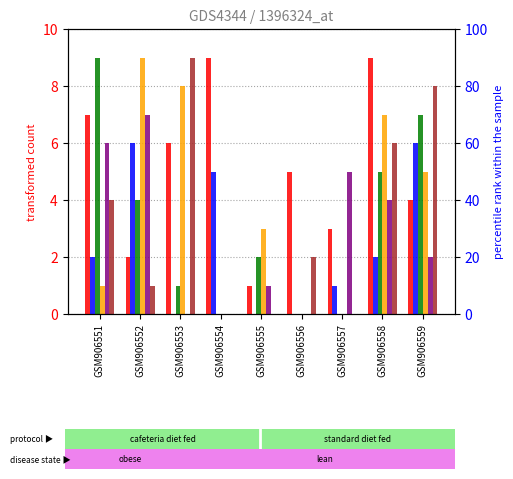

What is the average value of the col_2 series?

2